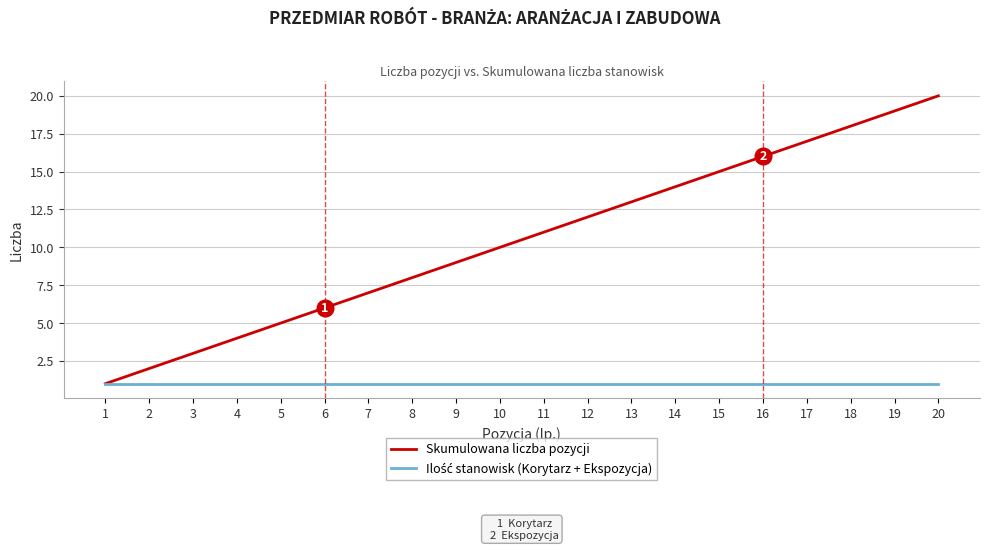

List the labels in order of Skumulowana liczba pozycji value, smallest first.

1, 2, 3, 4, 5, 6, 7, 8, 9, 10, 11, 12, 13, 14, 15, 16, 17, 18, 19, 20